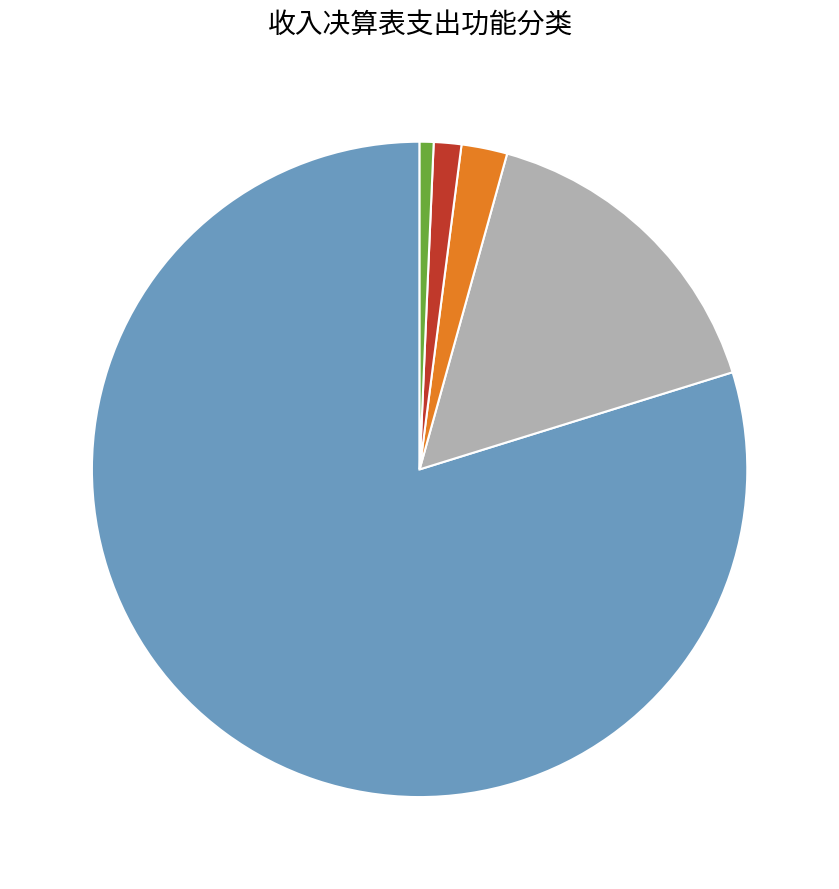

Is there any slice that represents more than half of the pie?

Yes